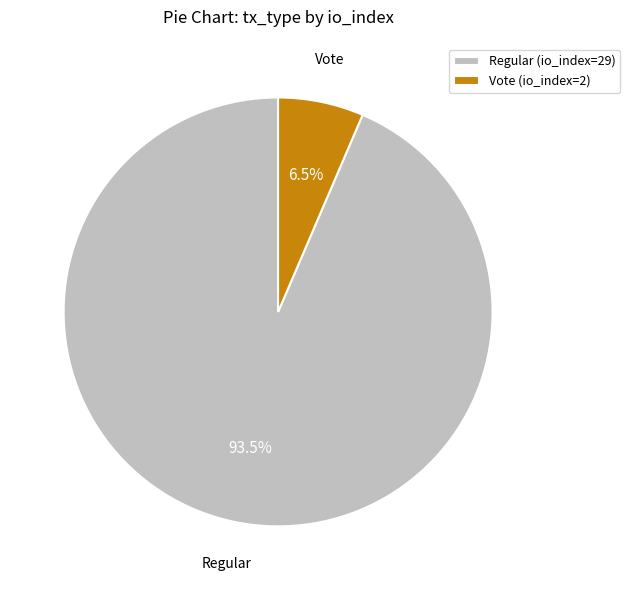

The Vote (io_index=2) slice represents 20% of the pie. True or false?

False